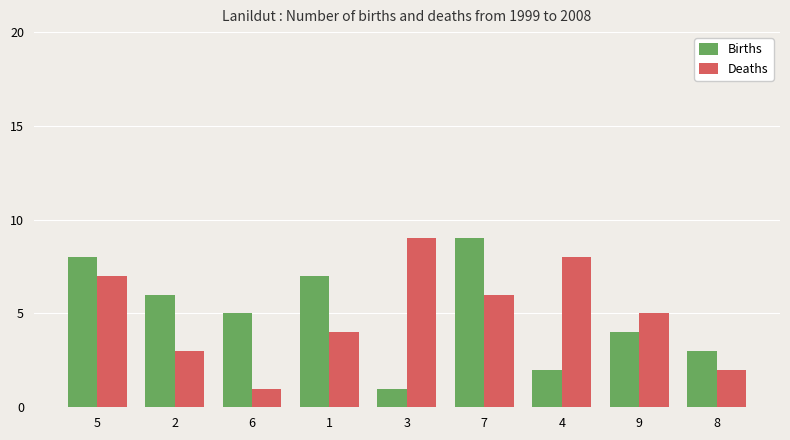

Where is Births nearest to the value 5?

6